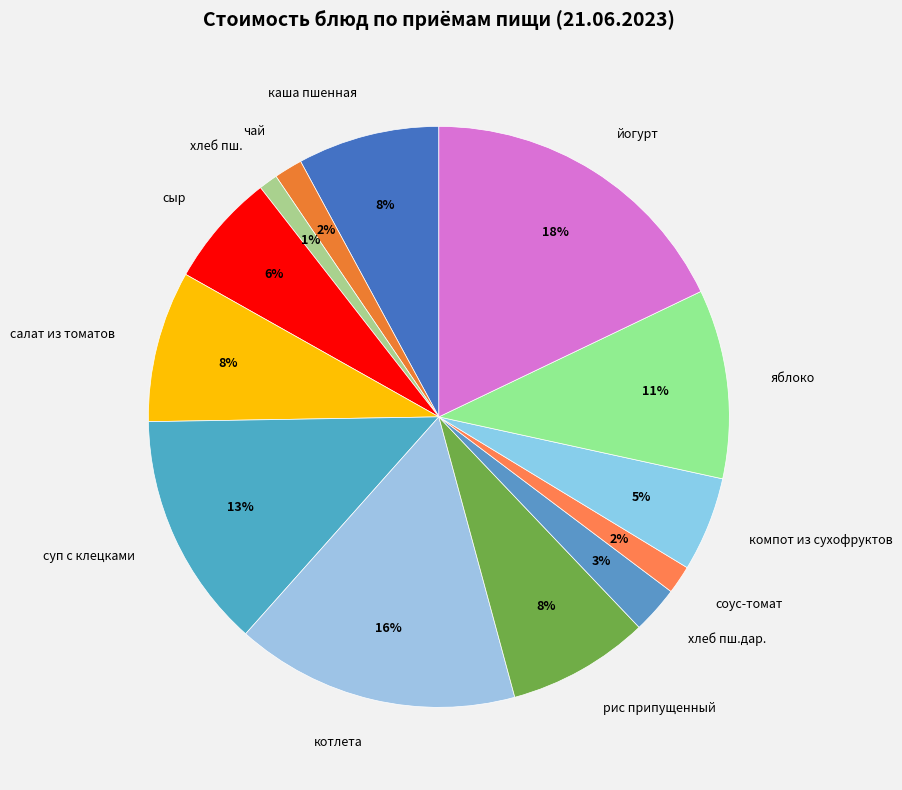

Does any single category account for the majority?

No